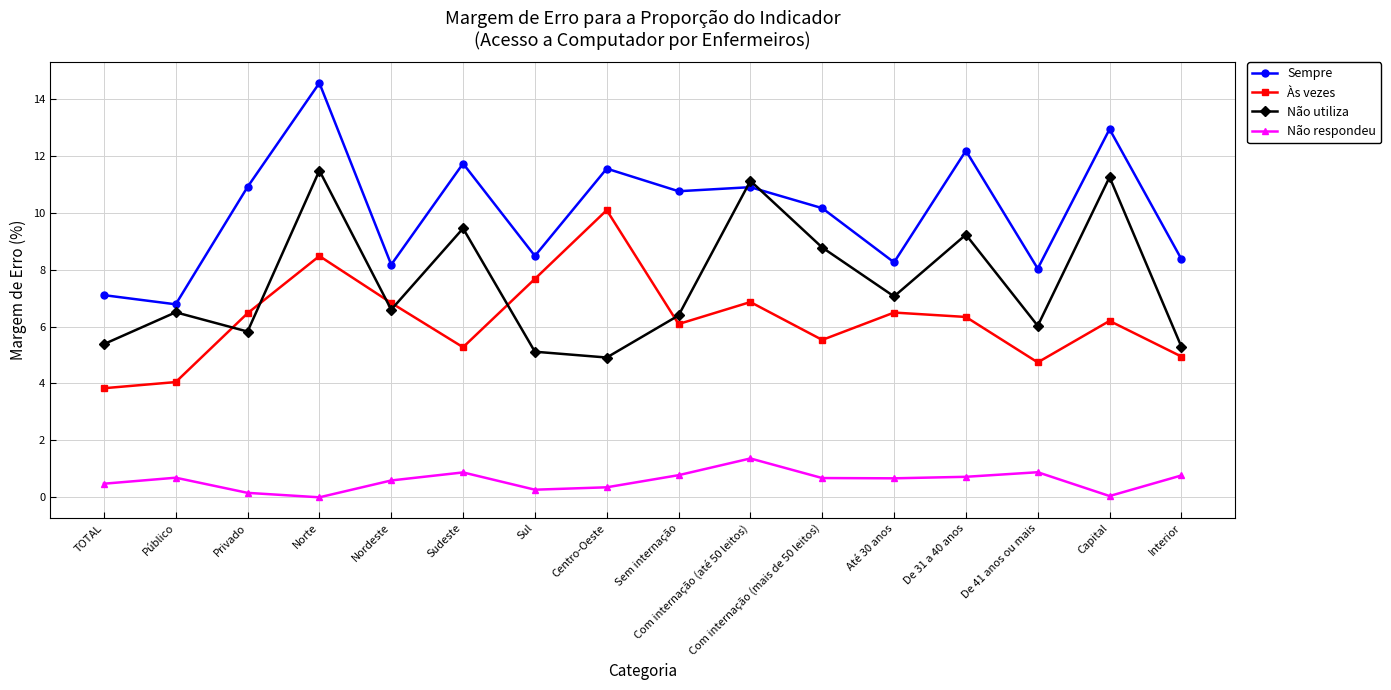

At which category does Sempre reach its first local valley?

Público